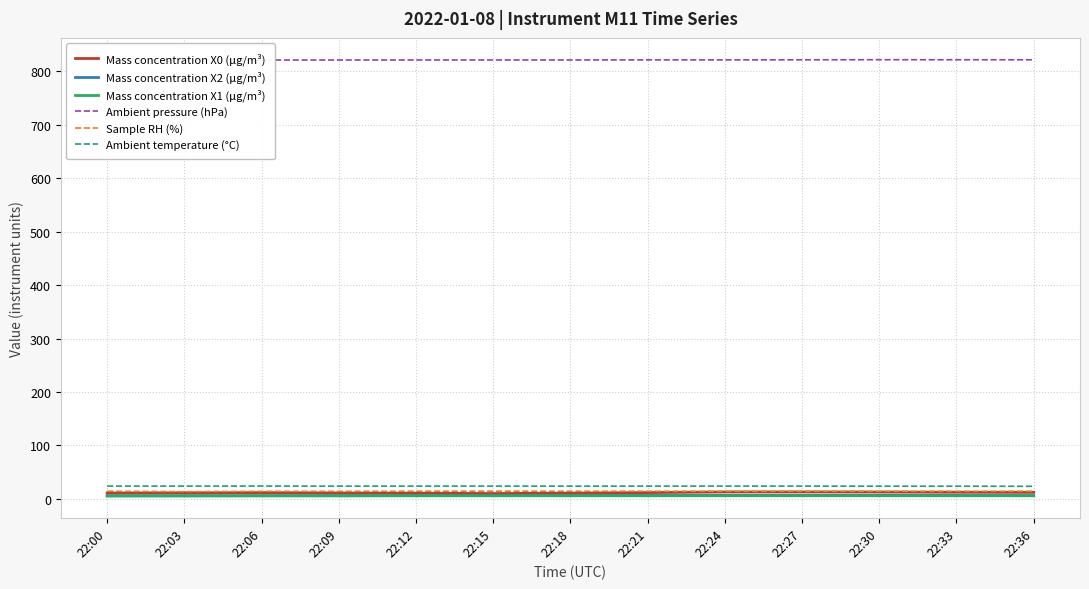

Reading left to right, transcribe all the data shown in this chart.

Mass concentration X0 (μg/m³): 11.2	11.5	12.0	11.2	10.9	10.2	11.0	12.0	13.1	13.1	12.9	12.6	12.4
Mass concentration X2 (μg/m³): 6.0	6.1	6.2	6.2	6.3	6.4	6.5	6.5	6.6	6.6	6.6	6.6	6.5
Mass concentration X1 (μg/m³): 5.7	5.7	5.8	5.8	5.9	6.0	6.0	6.0	6.0	6.1	6.1	6.0	6.0
Ambient pressure (hPa): 820.5	820.6	820.6	820.6	820.7	820.7	820.7	820.9	820.9	821.0	821.2	821.1	821.1
Sample RH (%): 14.5	13.7	14.3	14.3	14.5	14.6	14.5	14.5	14.4	14.5	14.4	14.4	14.6
Ambient temperature (°C): 24.1	24.1	24.2	24.0	24.1	24.1	24.0	24.1	24.1	24.1	23.9	23.9	23.7